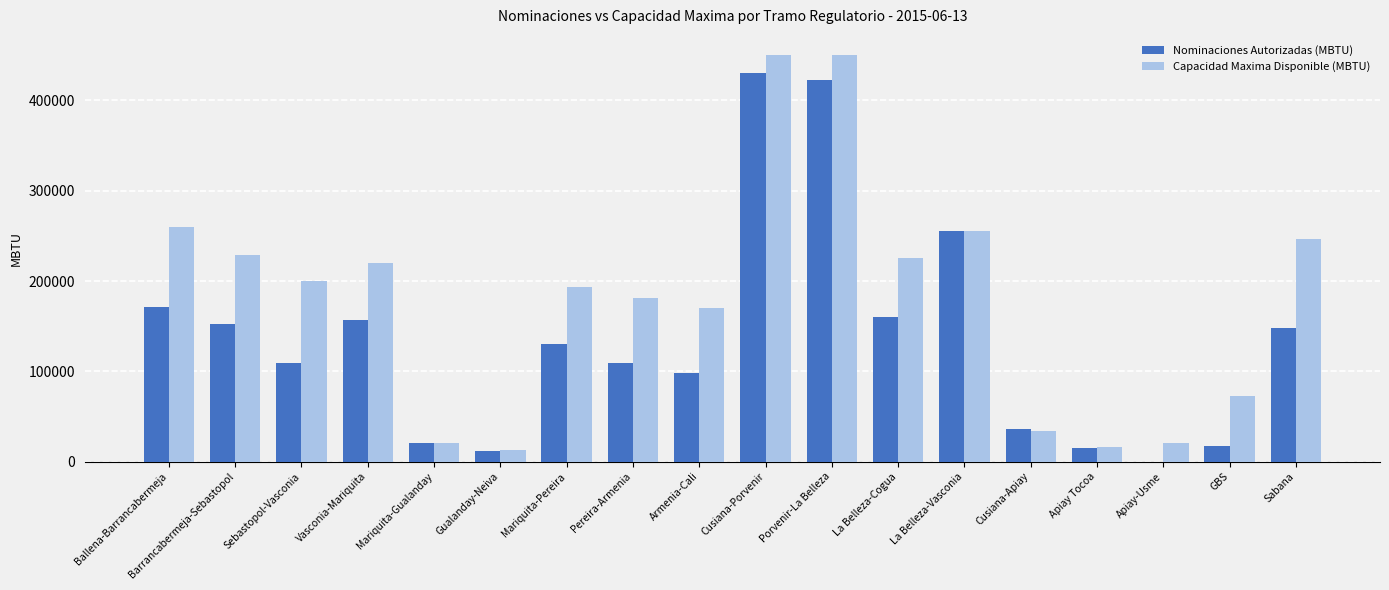

Which series has the largest total across all categories?

Capacidad Maxima Disponible (MBTU)